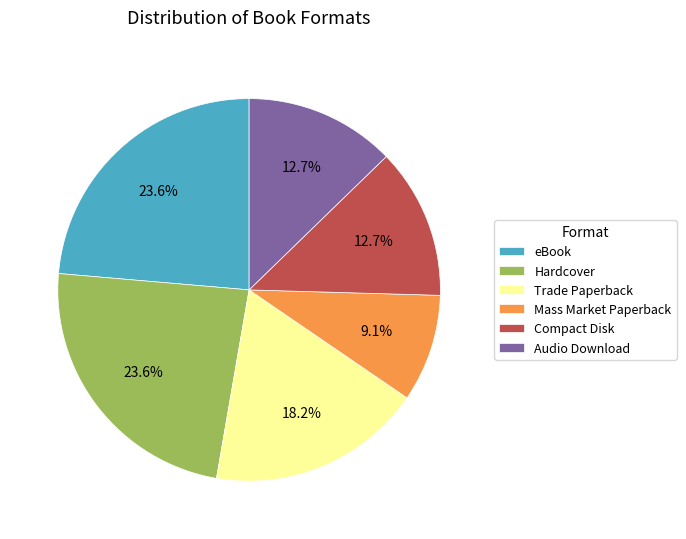

Count the number of slices in the pie.

6